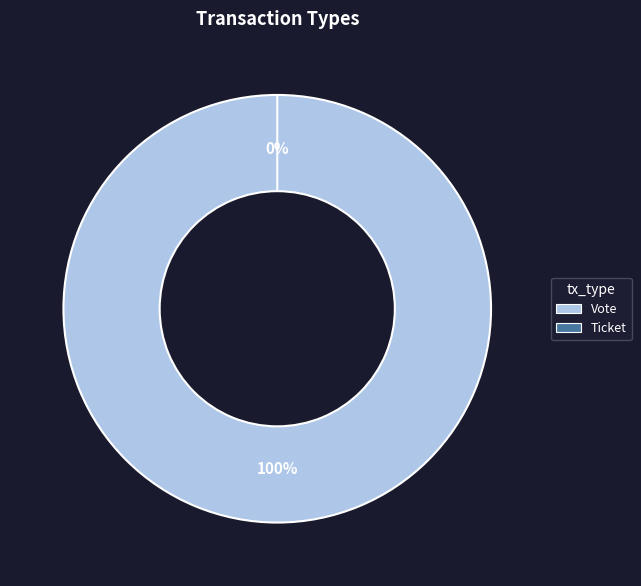

Is Ticket the majority of the pie?

No